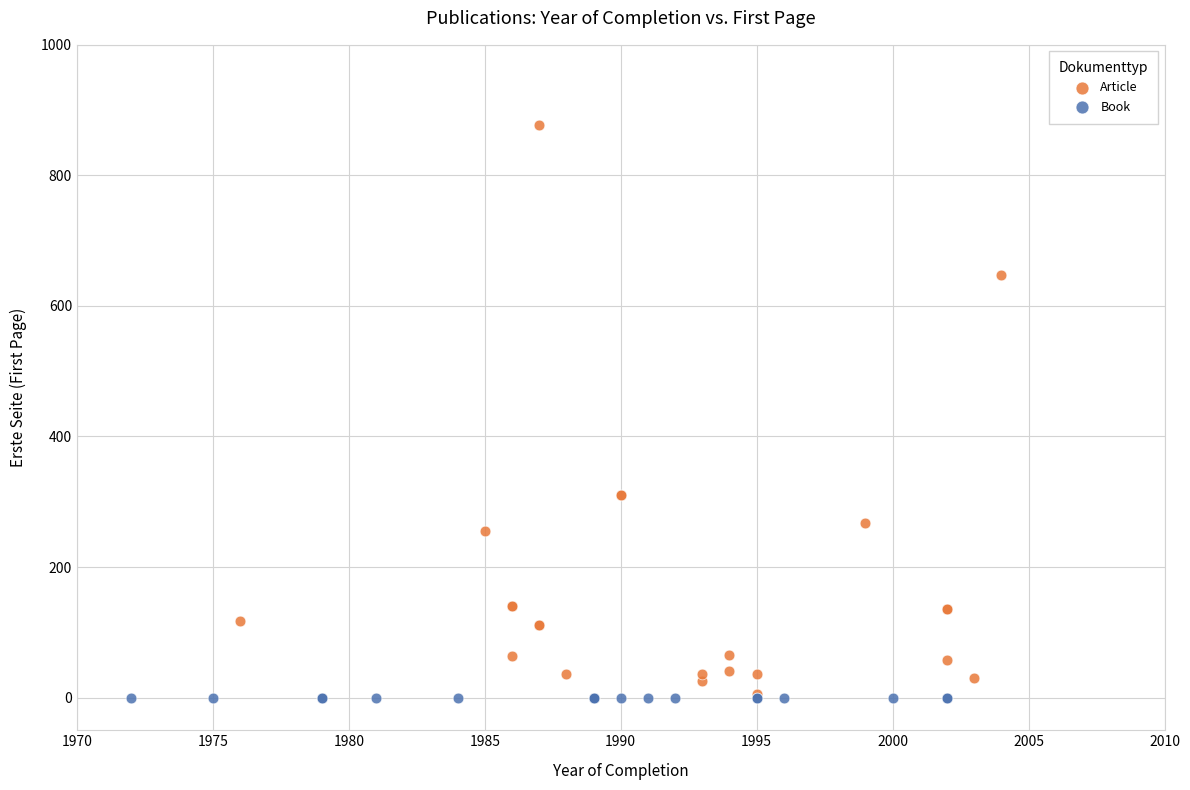

Which series contains the highest Y value?

Article